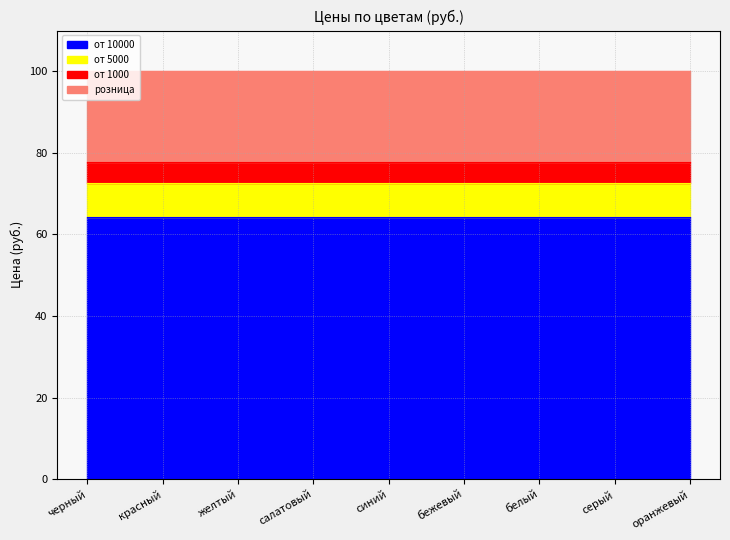

What is the difference between the highest and lowest values at серый?

35.7